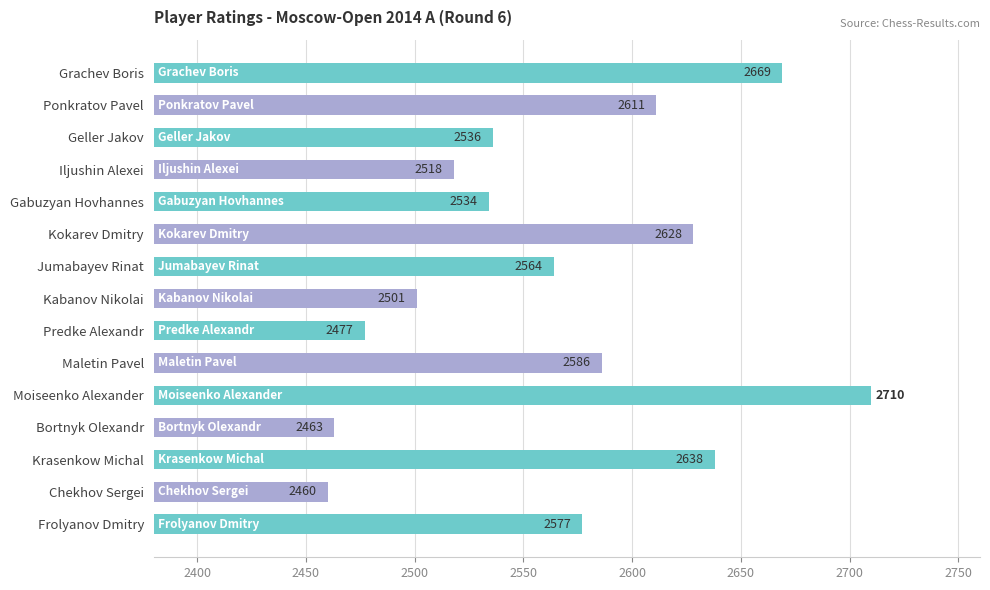

What is the average value?

2565